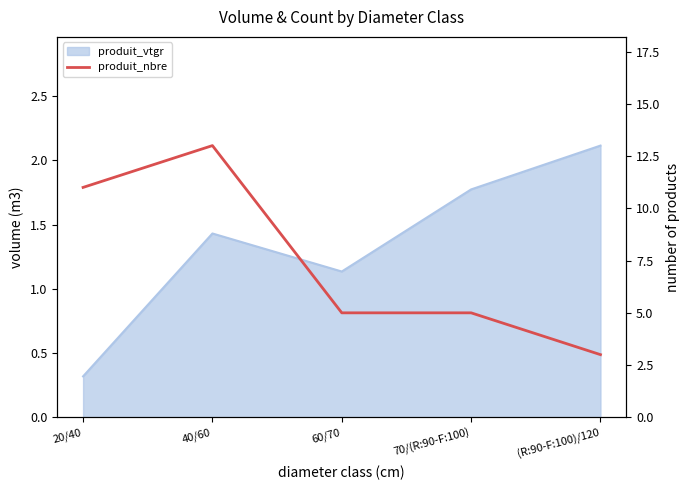

The value at (R:90-F:100)/120 is 3. True or false?

True